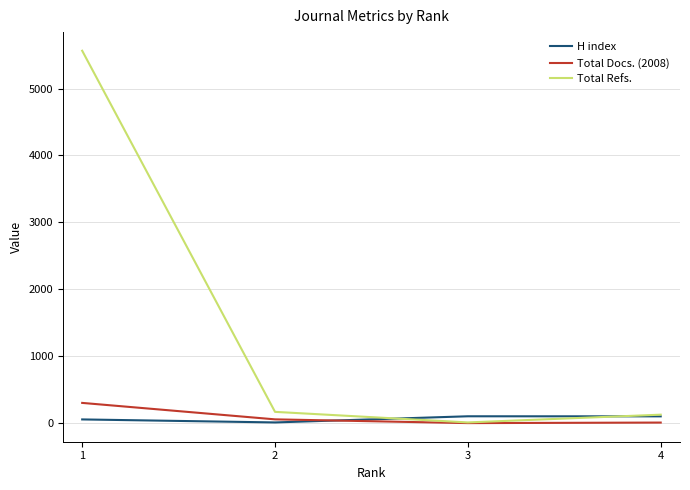

What is the maximum value shown in the chart?

5566